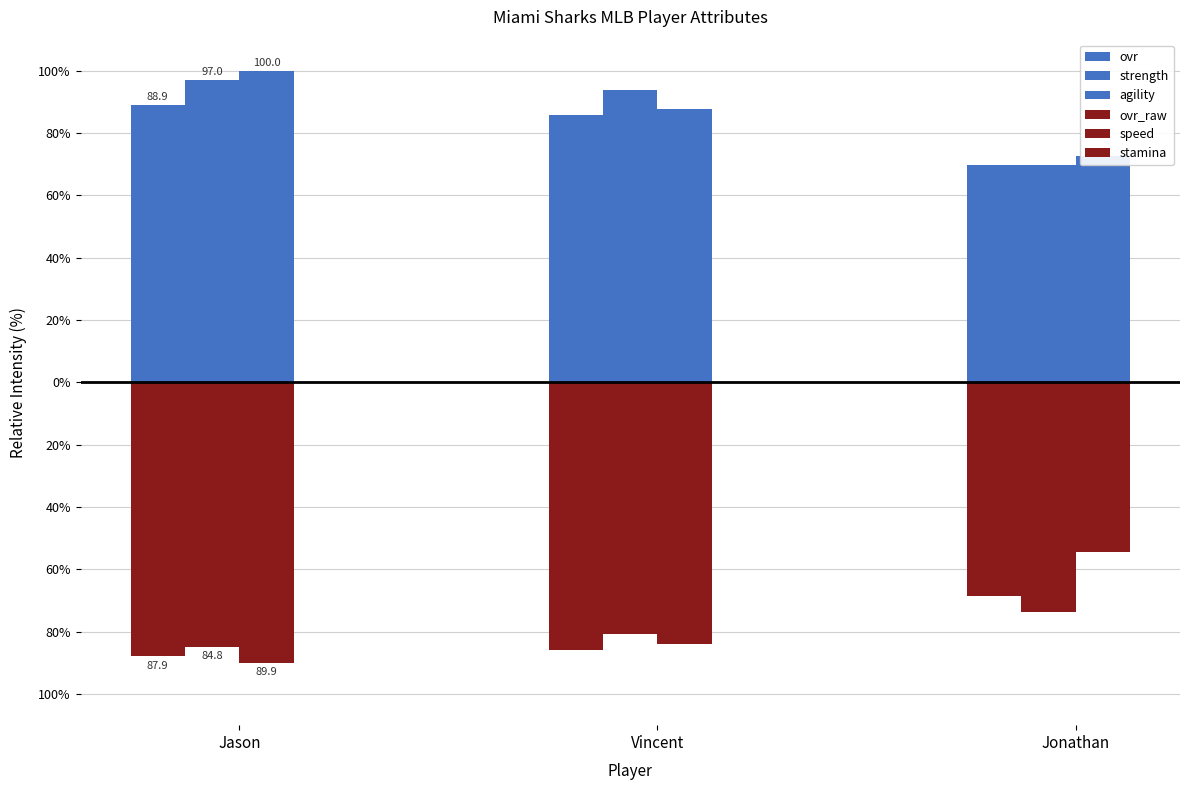

What is the difference between the highest and lowest values at Jason?

189.9